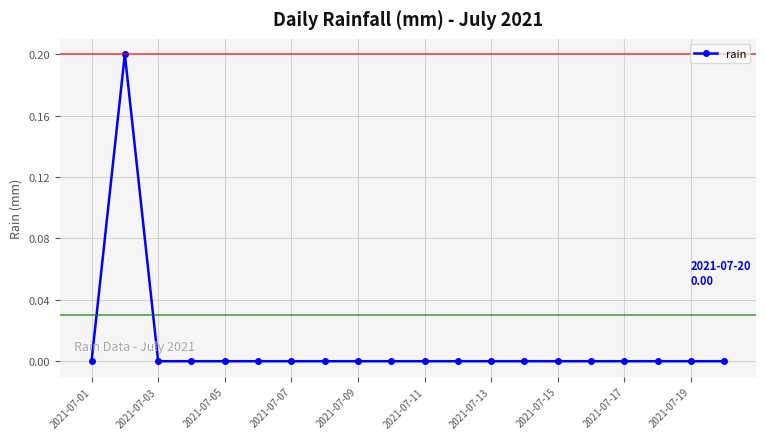

Reading left to right, extract all data points from this chart.

0.0	0.2	0.0	0.0	0.0	0.0	0.0	0.0	0.0	0.0	0.0	0.0	0.0	0.0	0.0	0.0	0.0	0.0	0.0	0.0